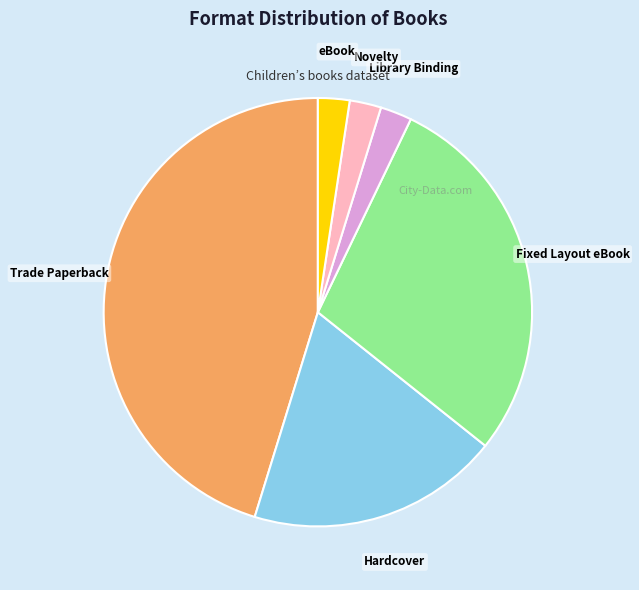

Count the number of slices in the pie.

6